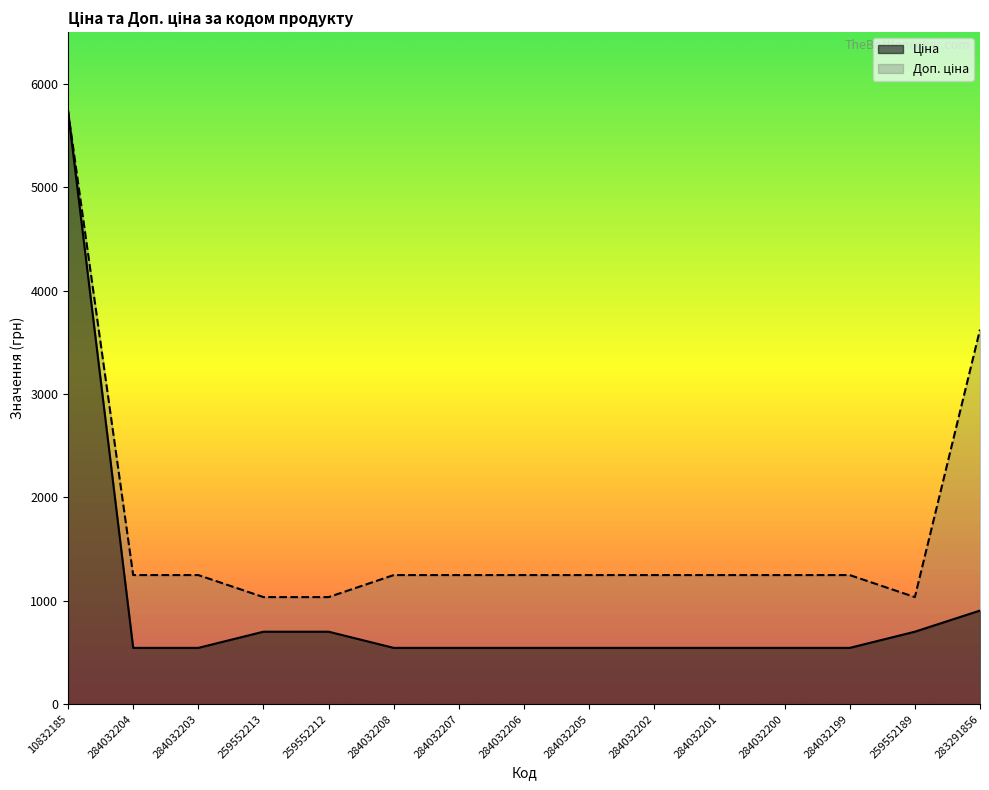

Does the chart display data point markers on the line(s)?

No